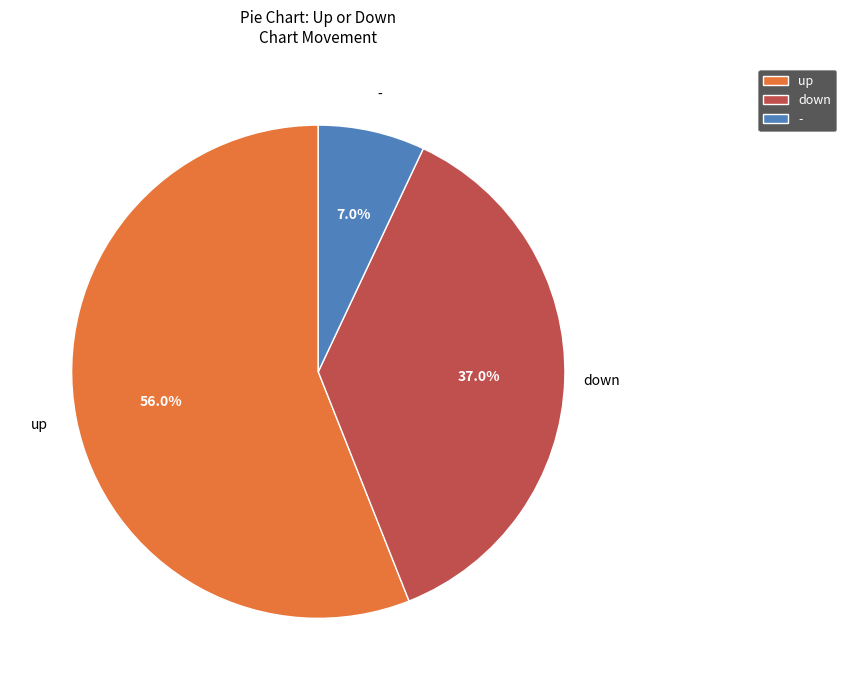

Rank the categories by value from highest to lowest.

up, down, -